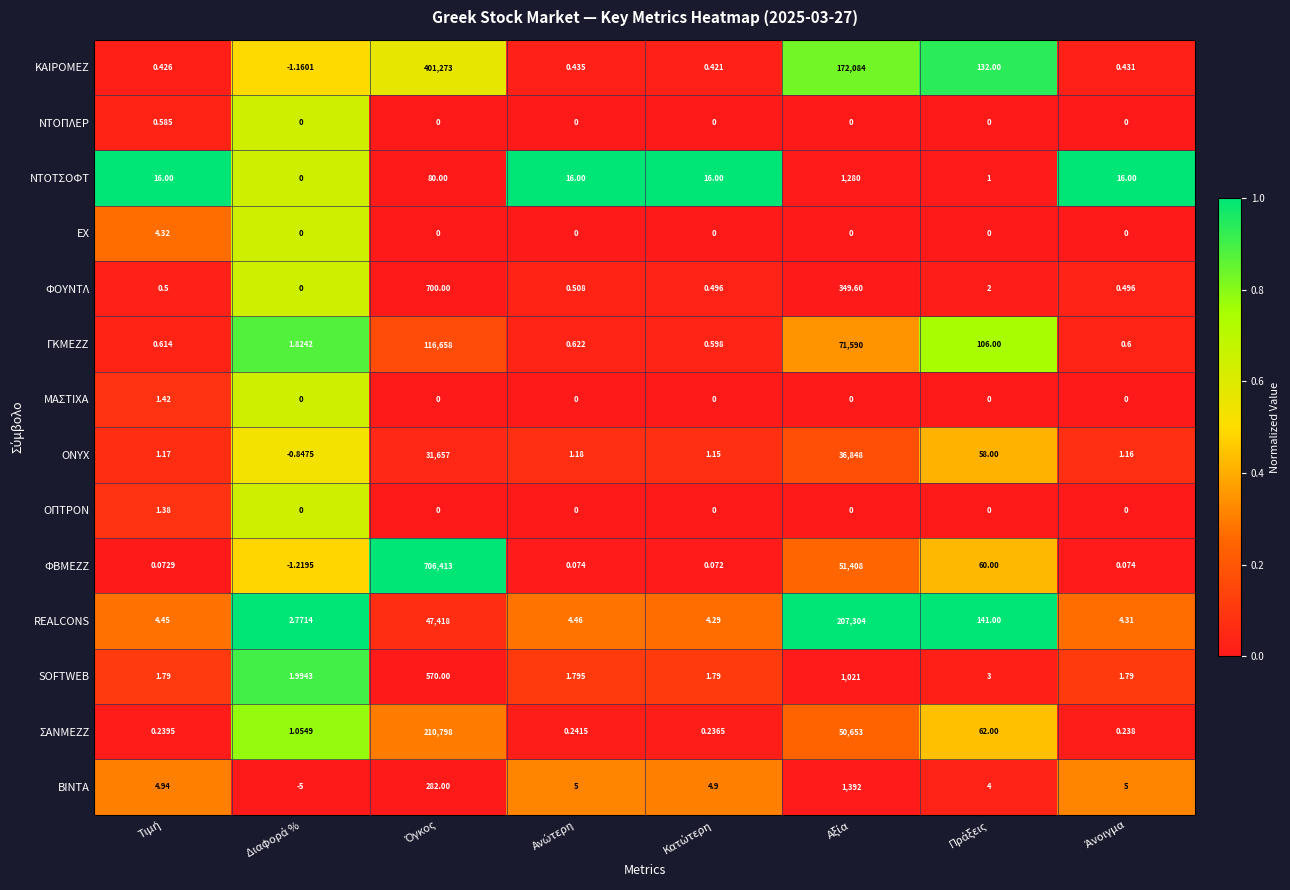

Which series has the largest range (max minus min)?

ΦΒΜΕΖΖ